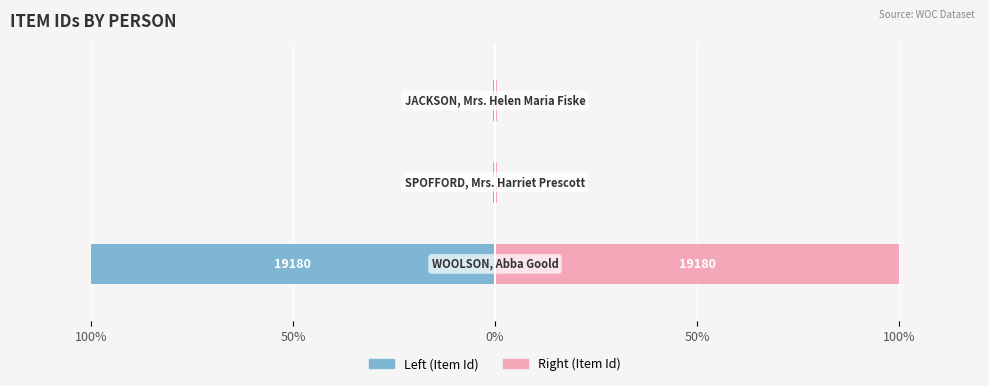

What is the difference between the highest and lowest values at 0%?

1.1